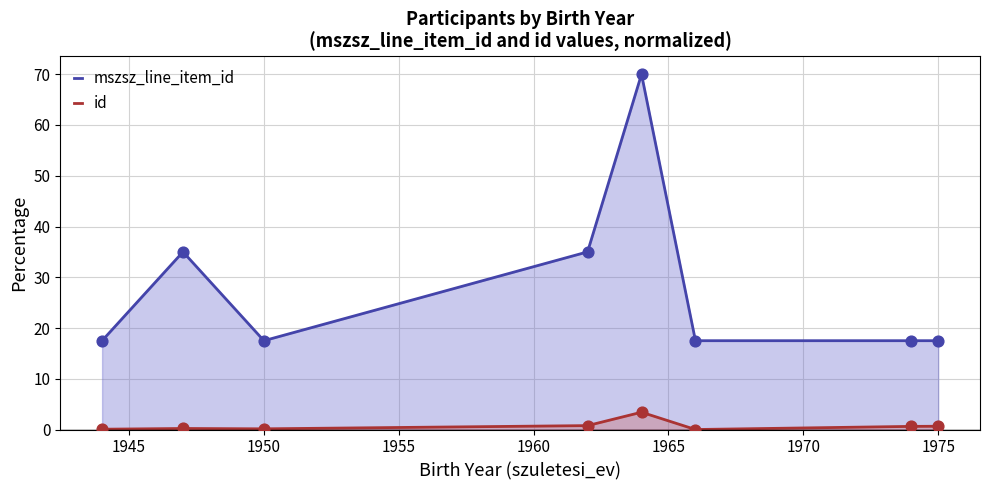

Which series has the largest total across all categories?

mszsz_line_item_id